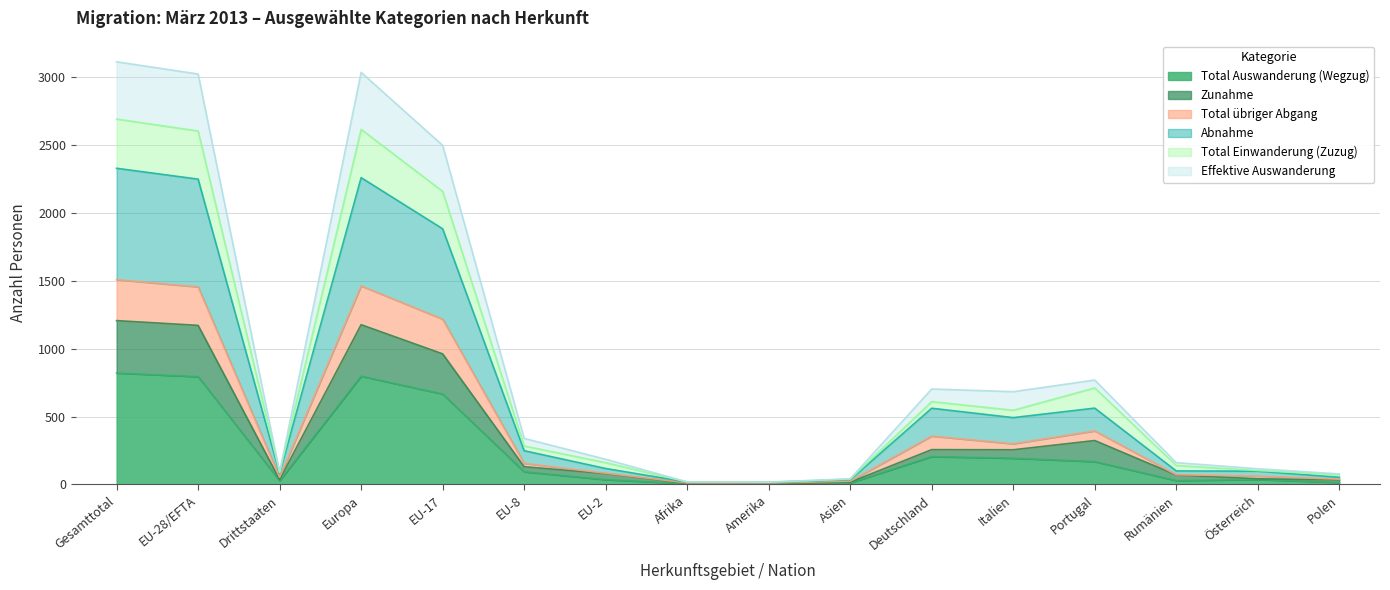

Does the chart have visible grid lines?

Yes